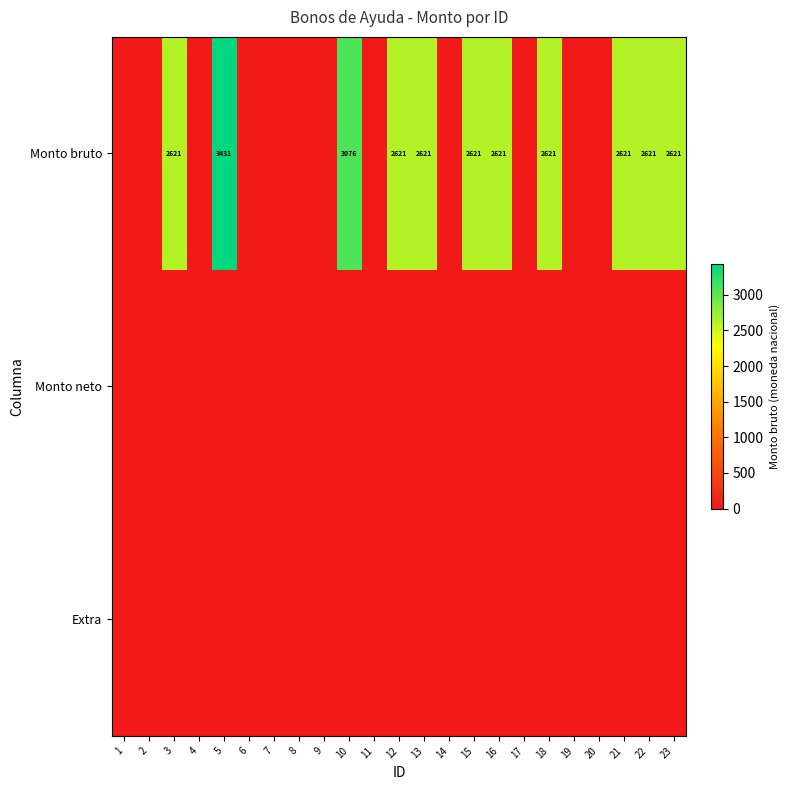

Is the value of Monto bruto at 14 greater than the value of Monto neto at 8?

No